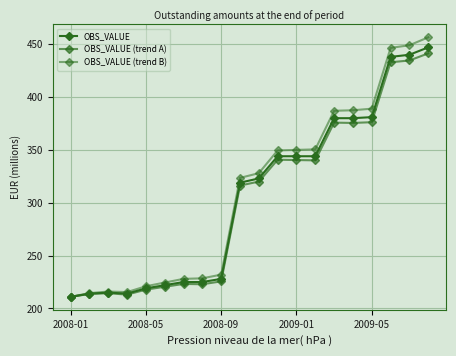

How many data points in OBS_VALUE are less than 323?

10